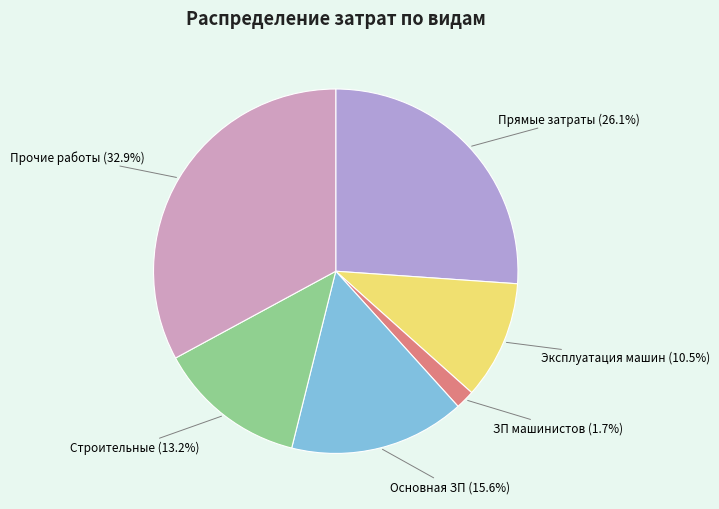

Which has a higher value, Эксплуатация машин or ЗП машинистов?

Эксплуатация машин